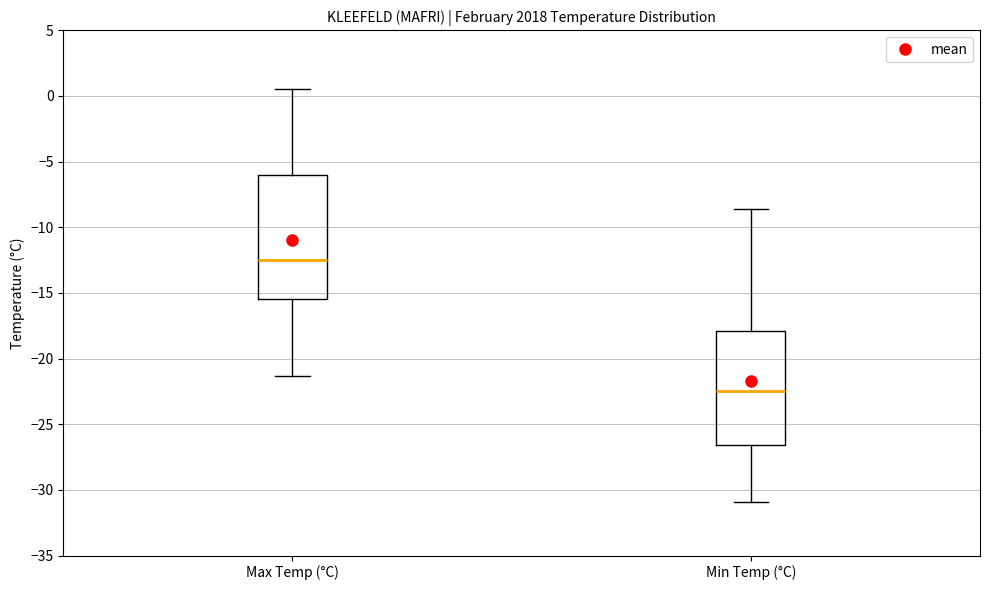

Which box is the tallest, from its lower edge to its upper edge?

Max Temp (°C)